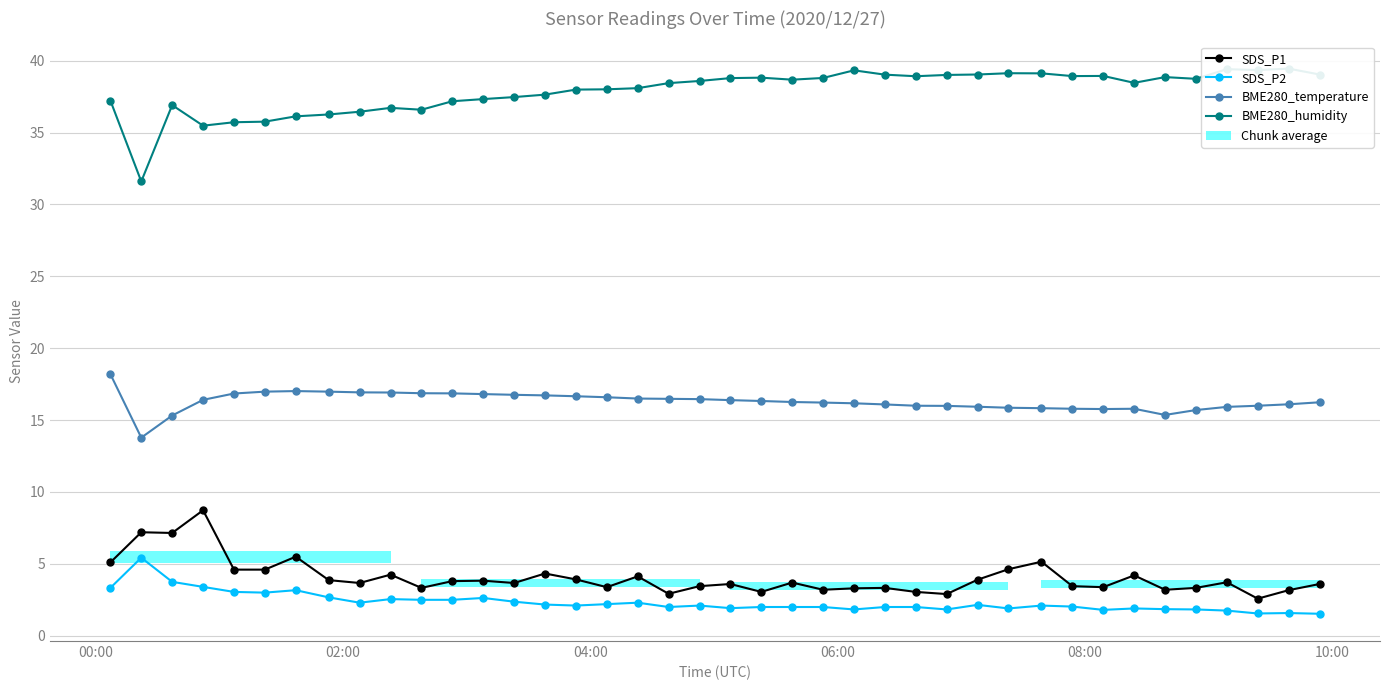

True or false: BME280_temperature has more than 2 interior local peaks.

False